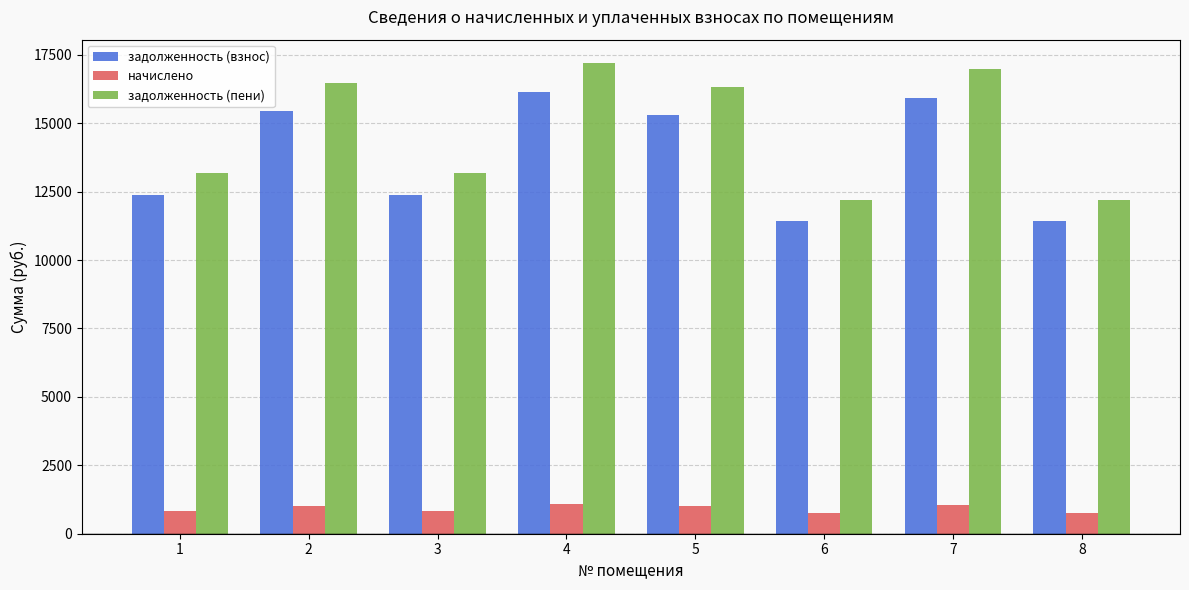

How many data points in начислено are above 1013?

4